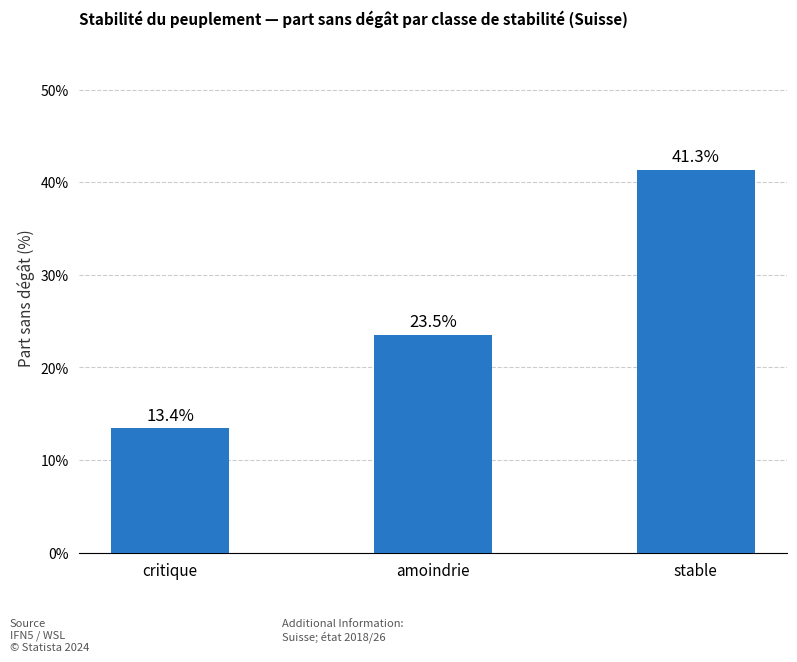

What is the smallest value displayed?

13.4